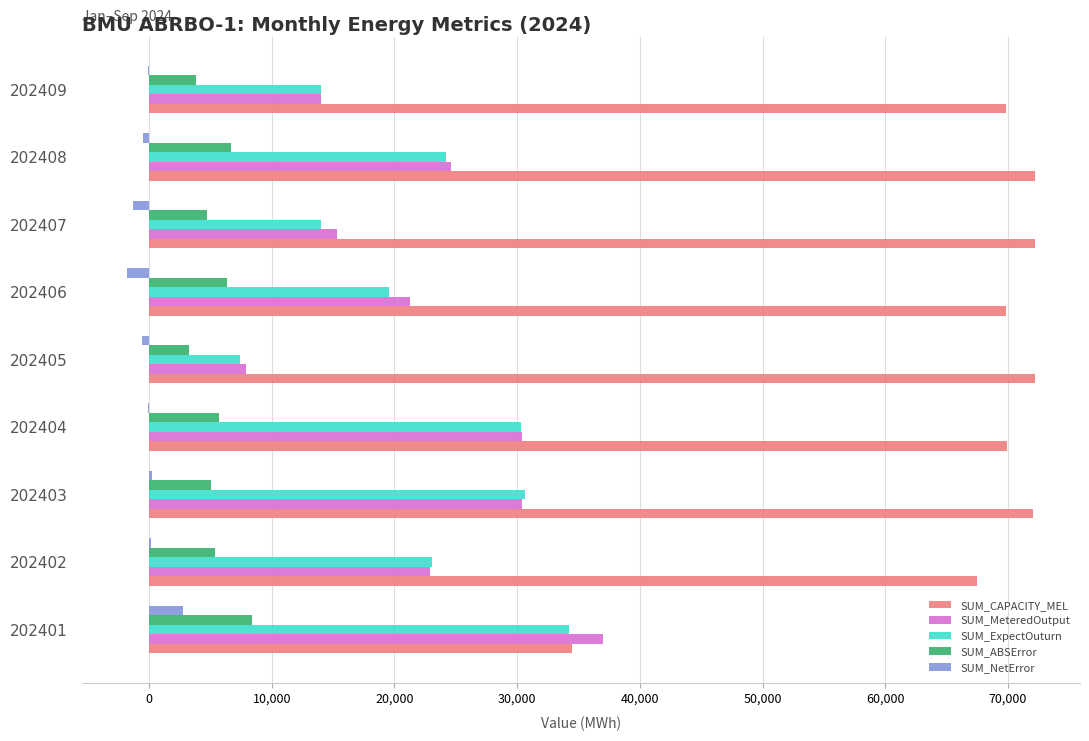

Between 202404 and 202407, which series saw the biggest shift?

SUM_ExpectOuturn